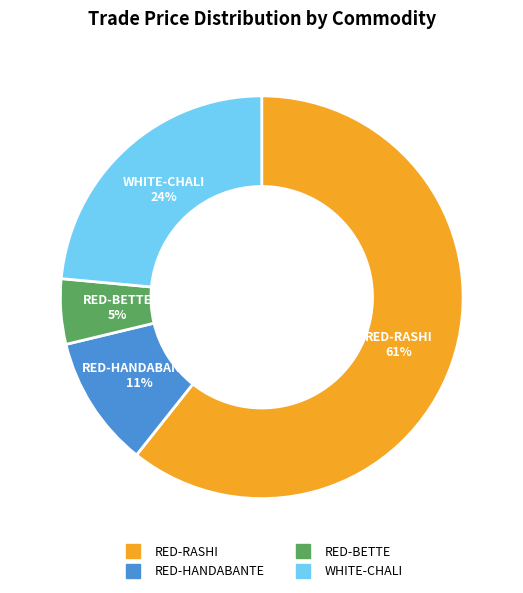

To the nearest percent, what is the average slice percentage?

25%